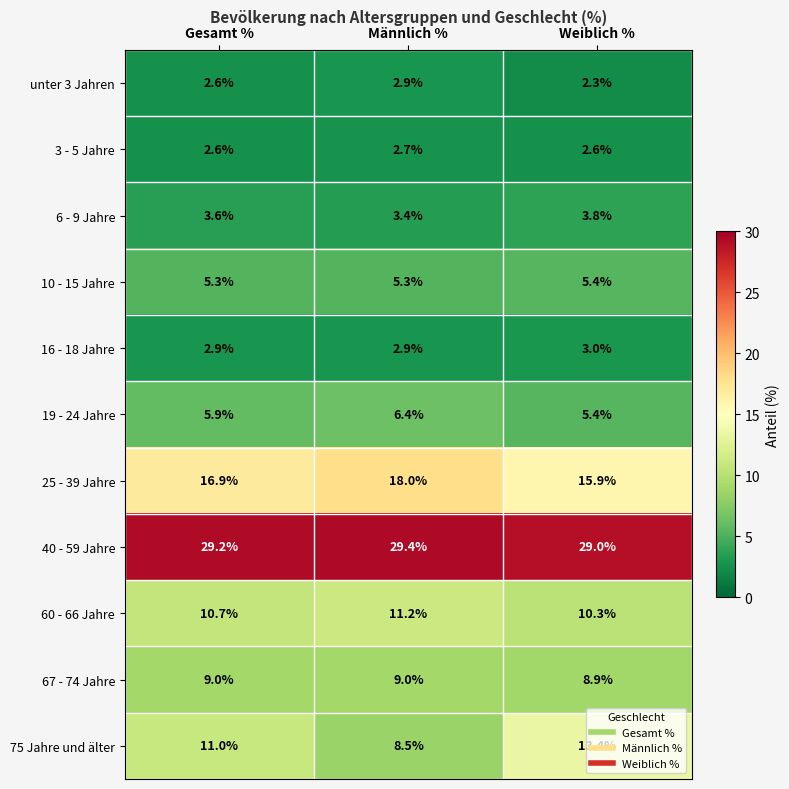

Between Gesamt % and Männlich %, which series saw the biggest shift?

75 Jahre und älter